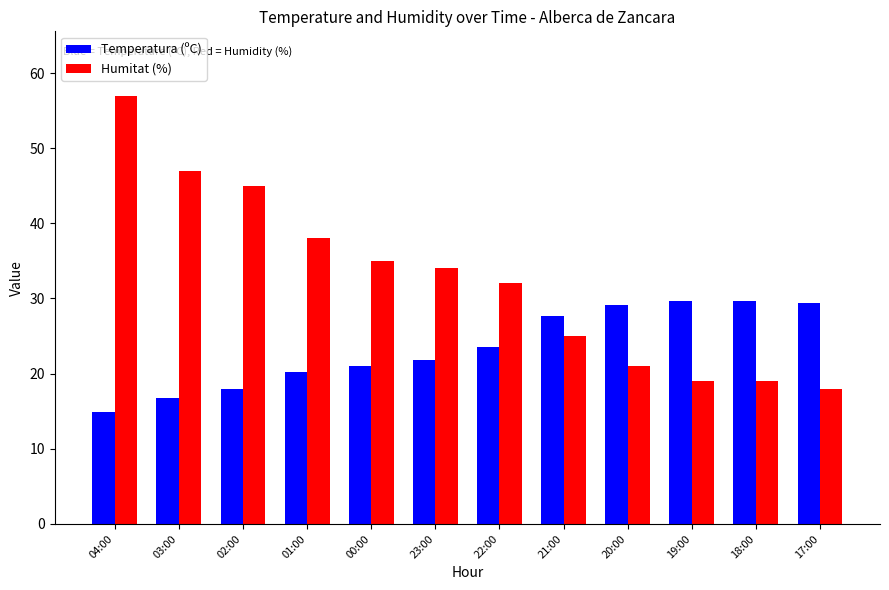

Which series has the largest range (max minus min)?

Humitat (%)